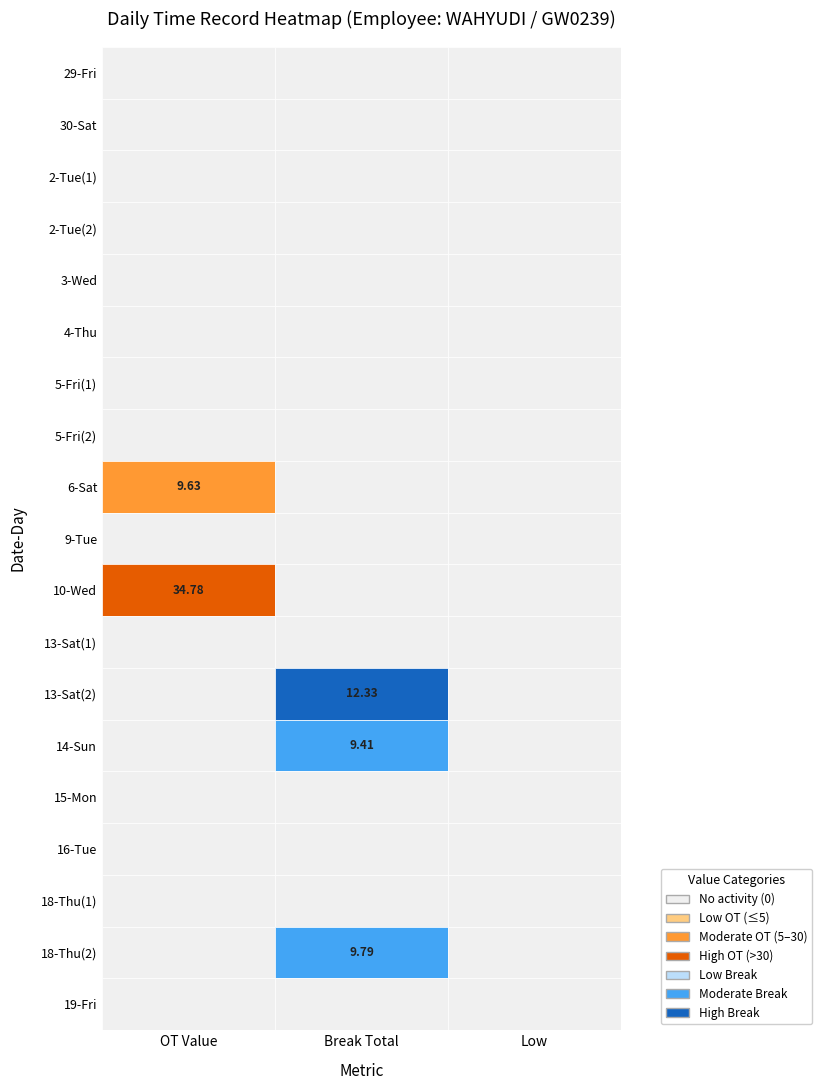

Is it true that 2-Tue(2) equals 0.0 at 2?

True